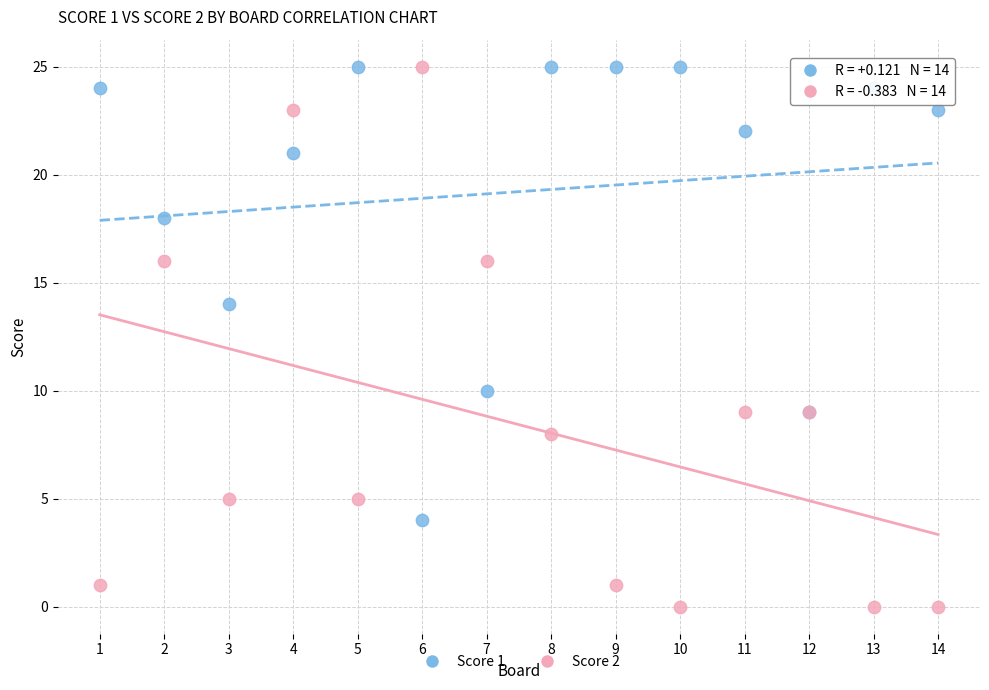

Which series has the largest Y range (max minus min)?

Score 2